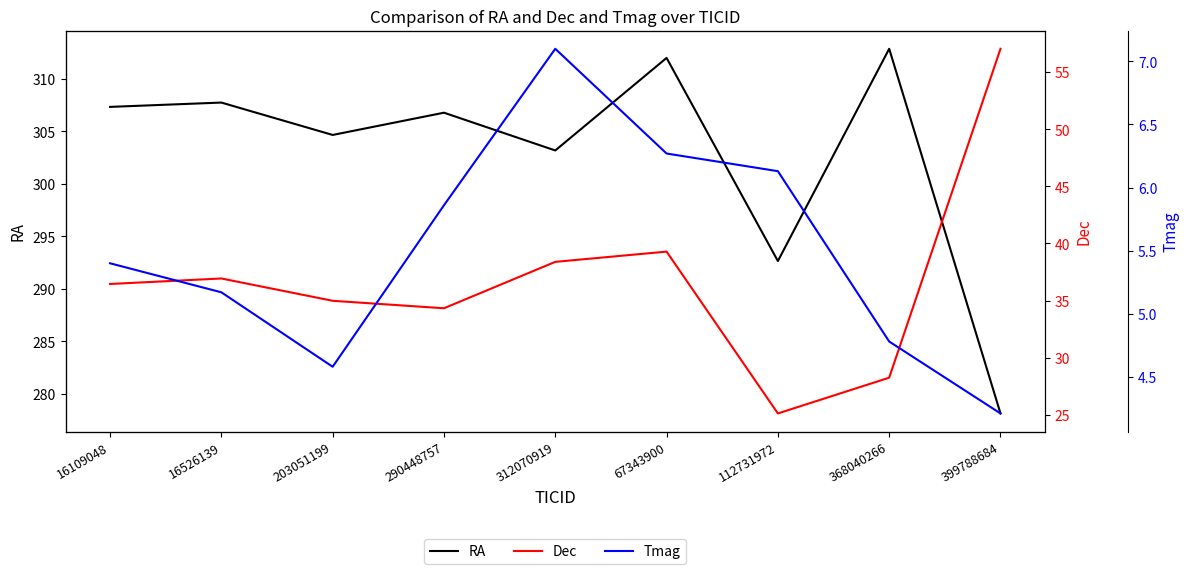

How many data points in Dec are above 36?

5